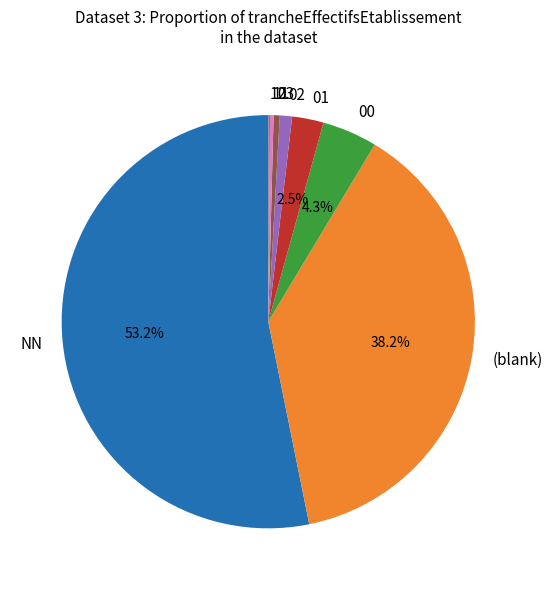

Combined, do 02 and 01 account for over 50%?

No